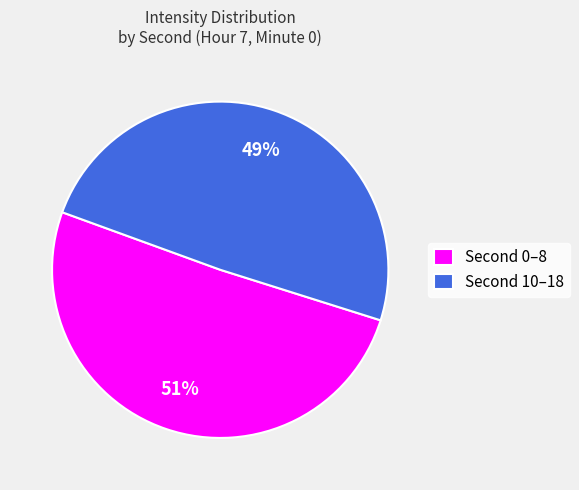

What is the majority slice?

Second 0–8